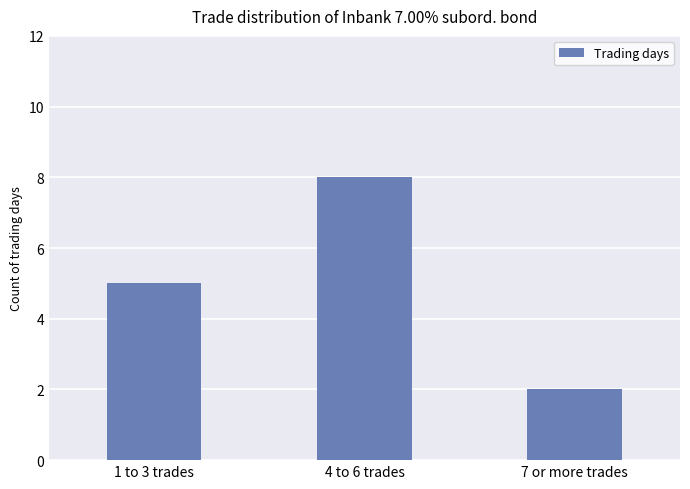

At which category does the chart reach its peak across all series?

4 to 6 trades